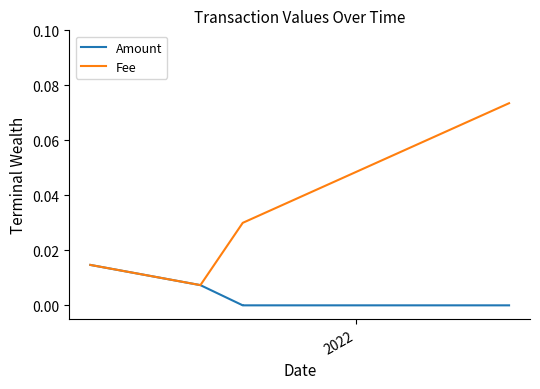

True or false: Amount and Fee cross at least once.

False